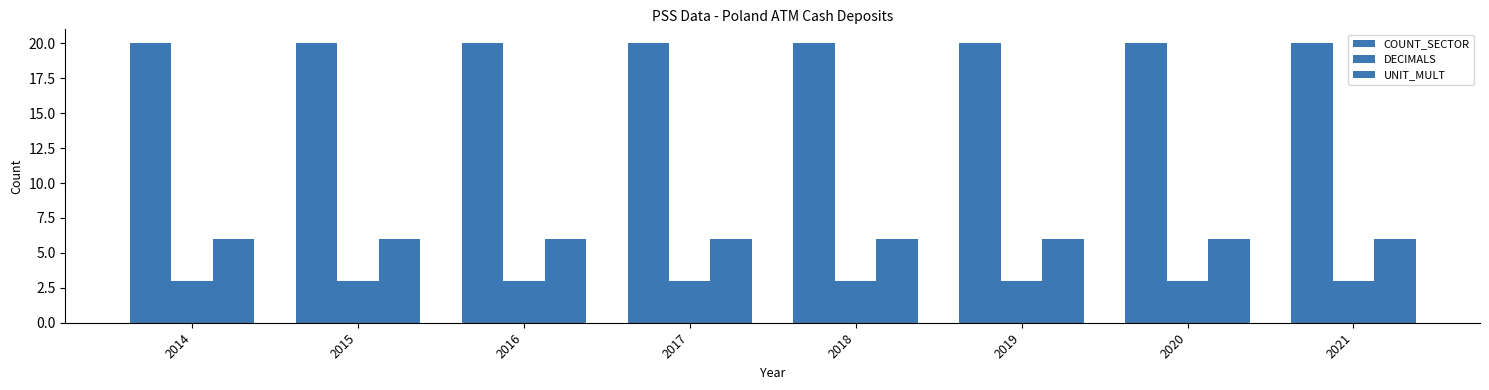

Which series changed the most between 2015 and 2017?

COUNT_SECTOR